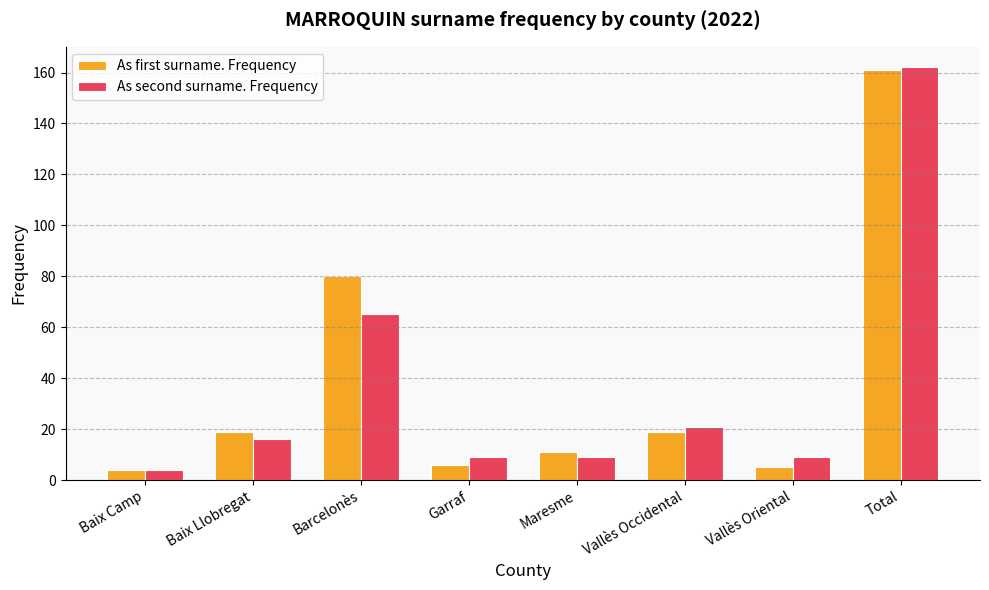

Which series has the widest spread of values?

As second surname. Frequency